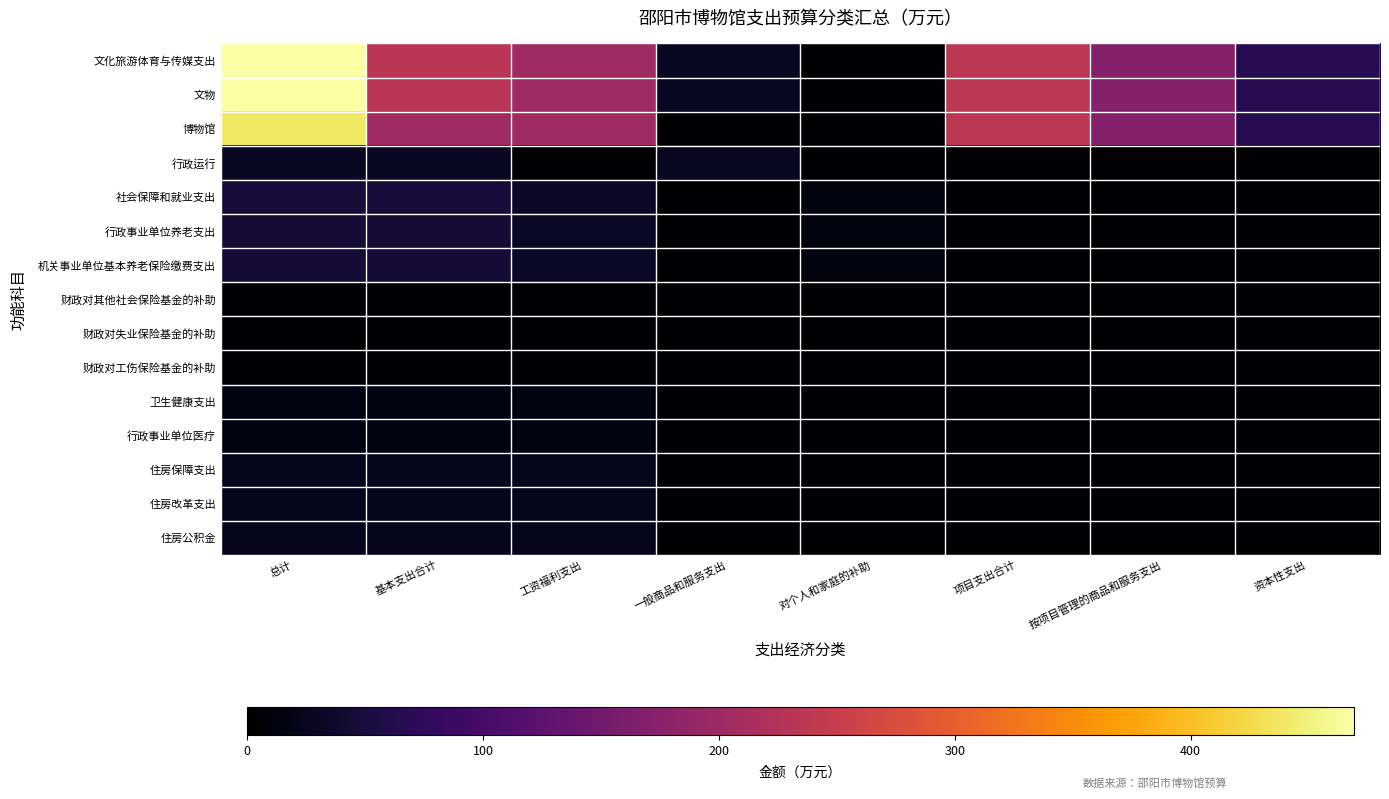

Rank the series at 总计 from highest to lowest value.

文化旅游体育与传媒支出, 文物, 博物馆, 社会保障和就业支出, 行政事业单位养老支出, 机关事业单位基本养老保险缴费支出, 行政运行, 住房保障支出, 住房改革支出, 住房公积金, 卫生健康支出, 行政事业单位医疗, 财政对其他社会保险基金的补助, 财政对失业保险基金的补助, 财政对工伤保险基金的补助